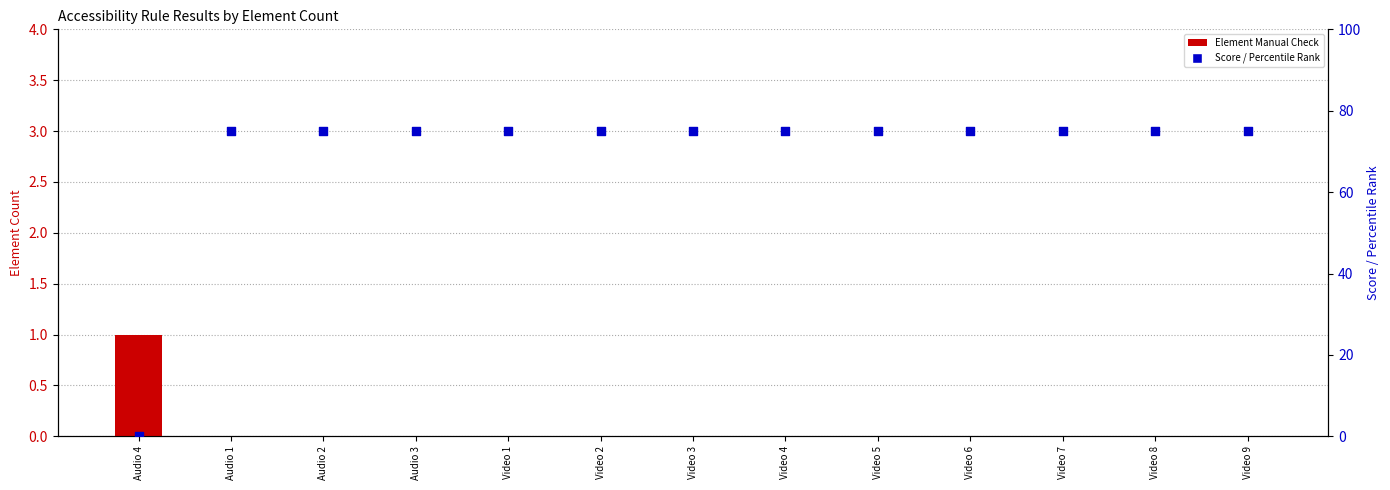

Is the value of Element Manual Check at Audio 1 greater than the value of Score (normalized) at Audio 4?

No